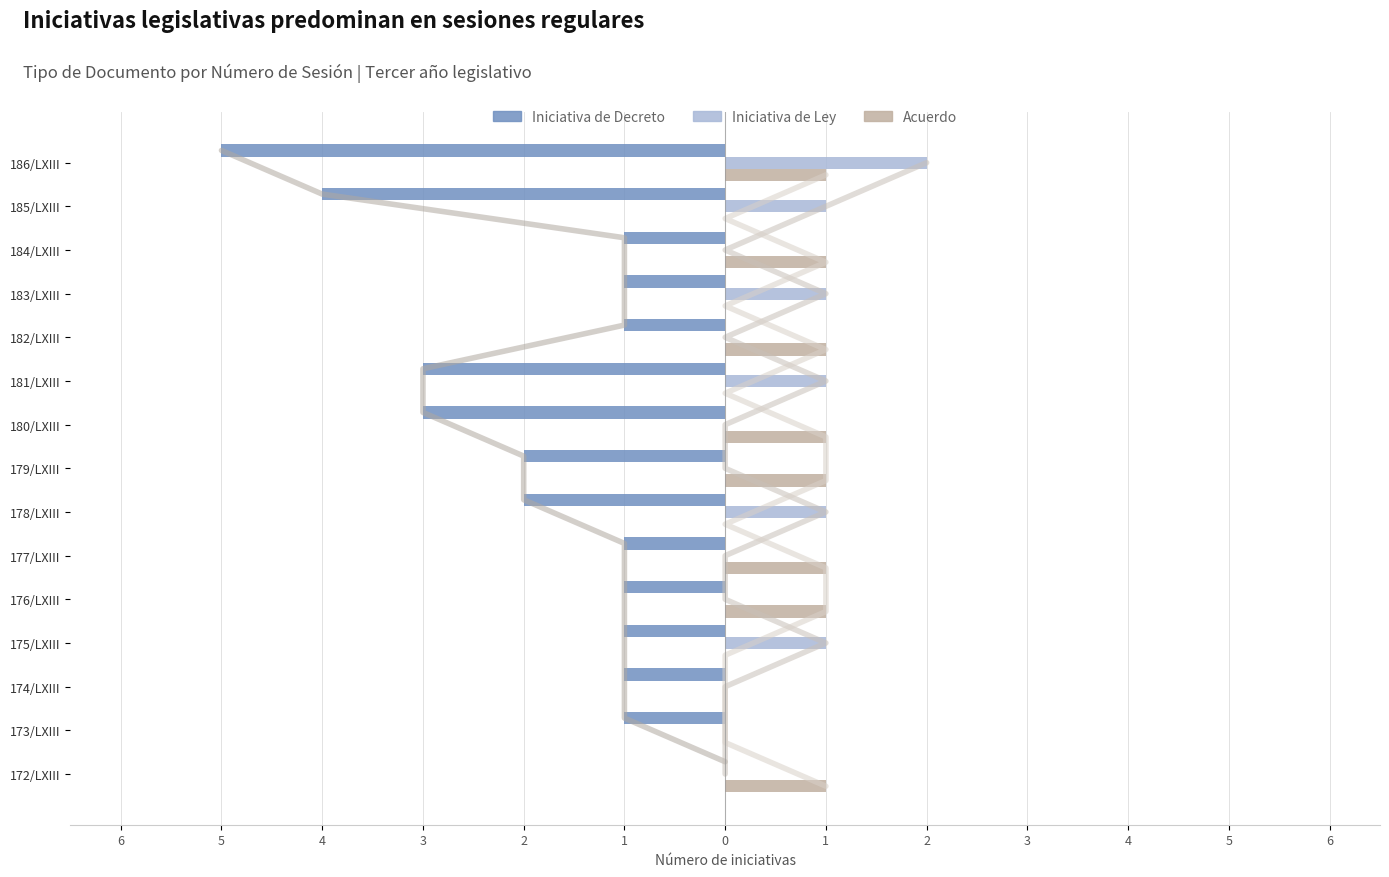

Are the bars horizontal?

Yes